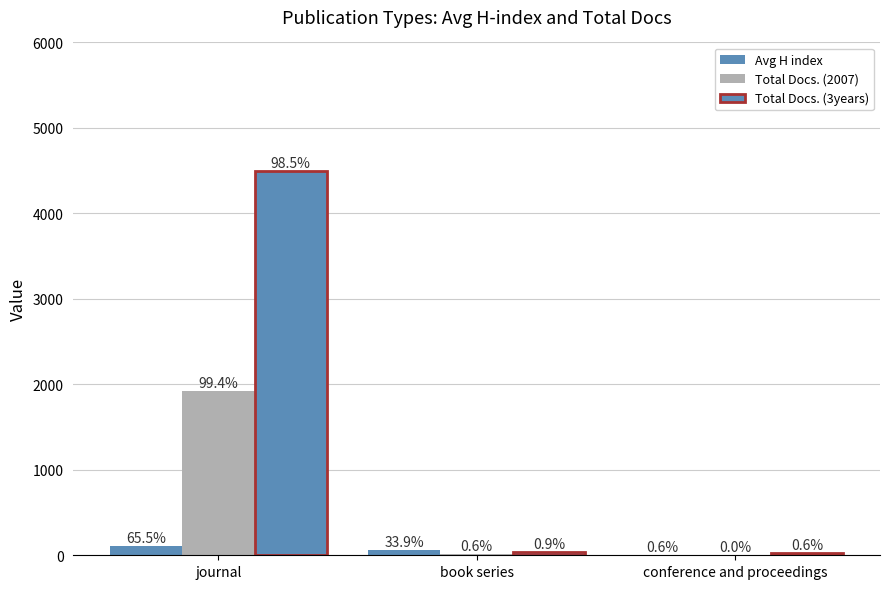

How many groups of bars are there?

3